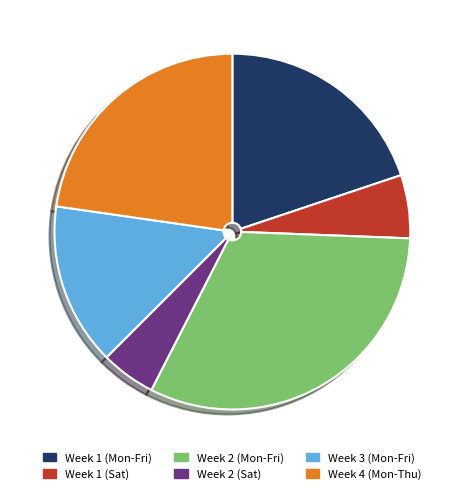

Count the number of slices in the pie.

6